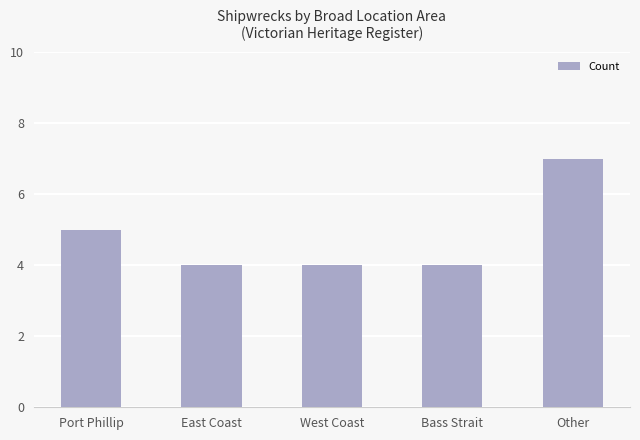

Which has a higher value, Other or West Coast?

Other